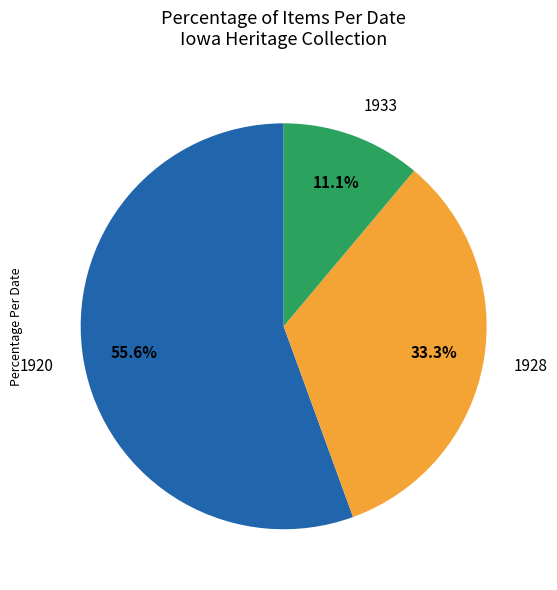

Which category has the smallest portion of the pie?

1933